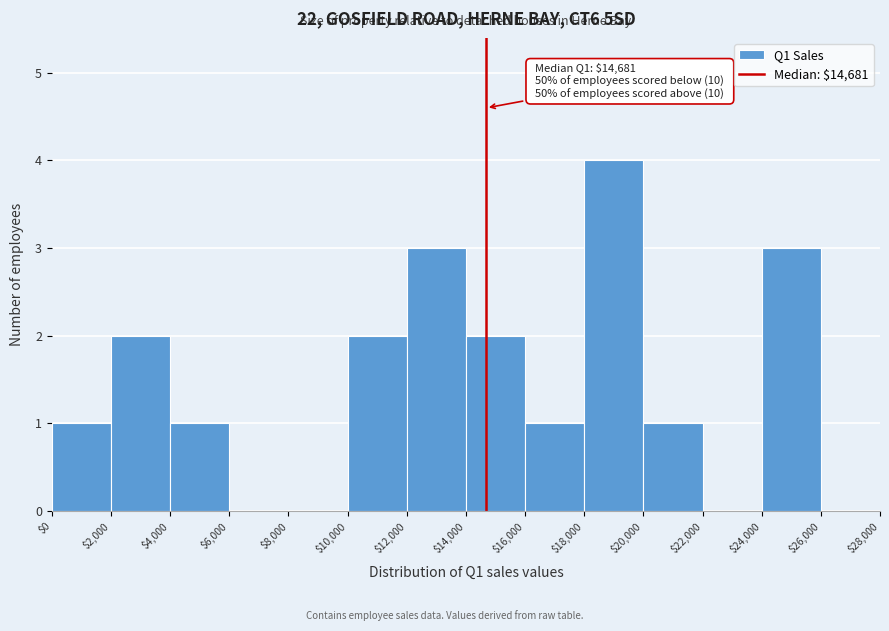

Which range on the x-axis has the tallest bar?

$18,000 to $20,000